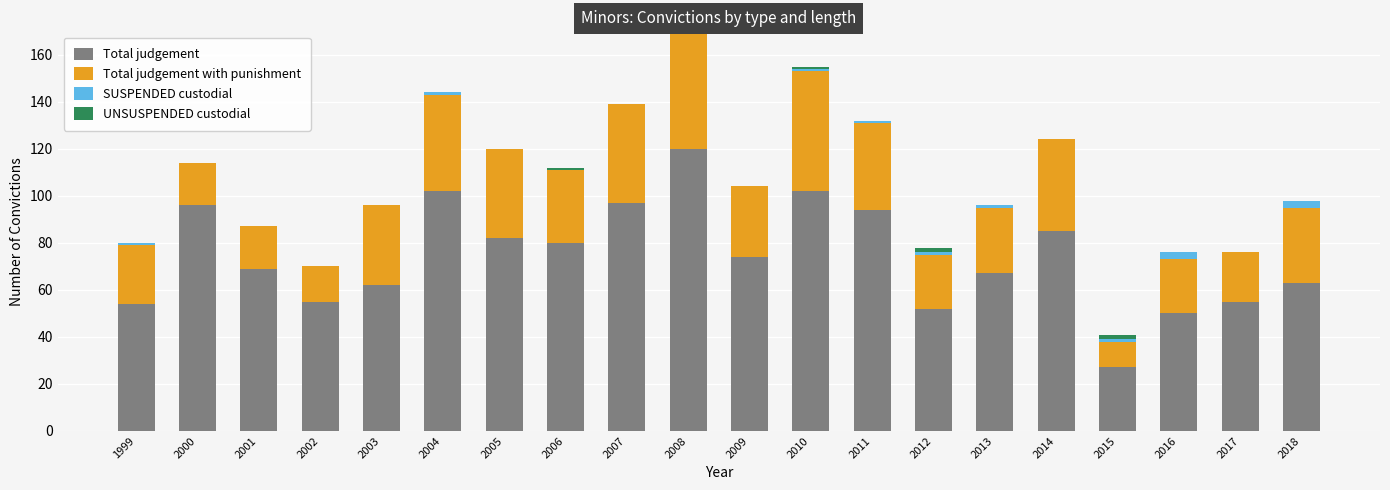

At which label does Total judgement reach its peak?

2008